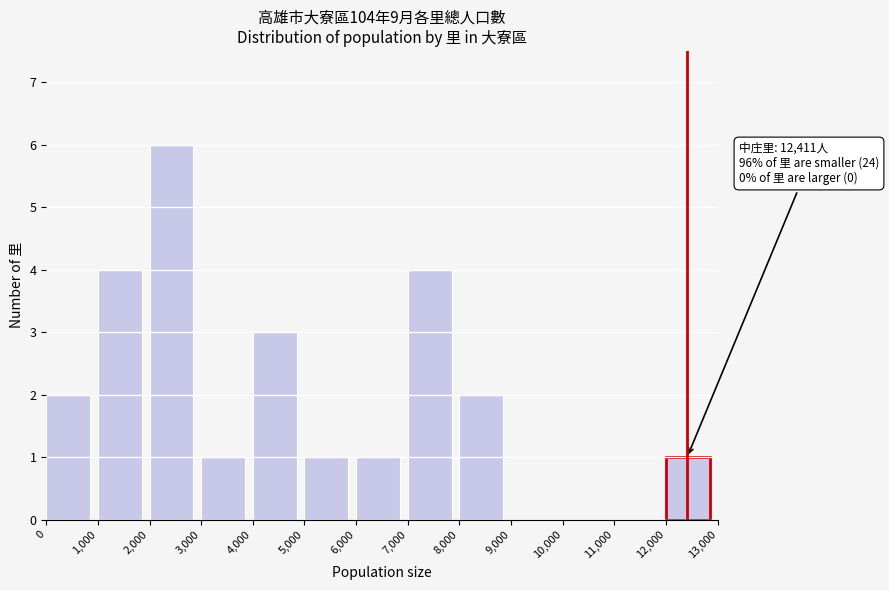

Over which range of the x-axis is the bar tallest?

2,000 to 3,000